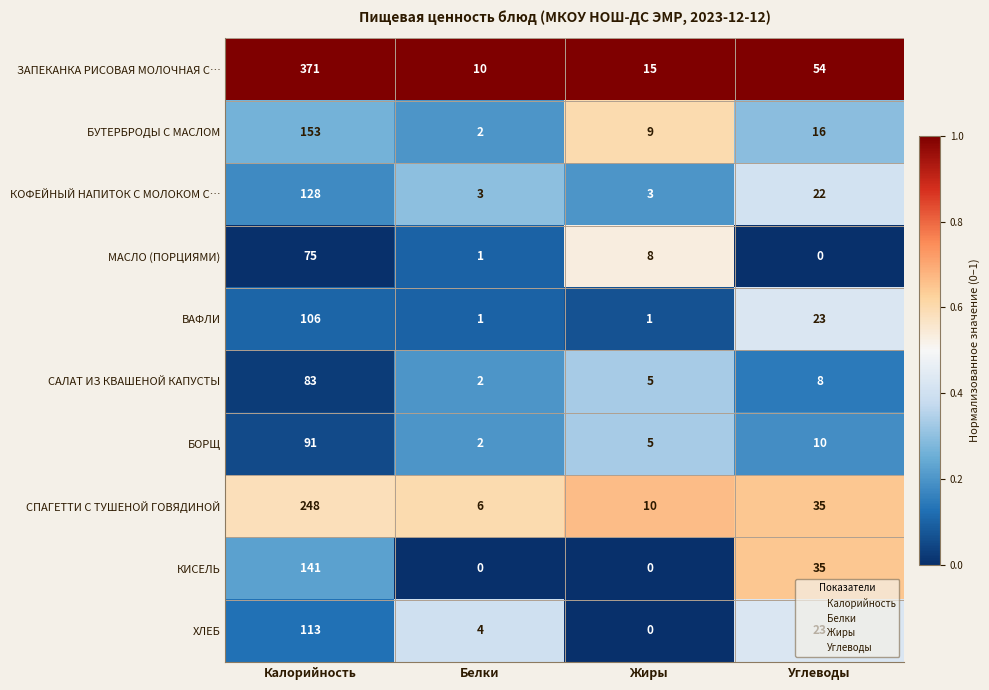

At which category is the sum across all series the highest?

Калорийность